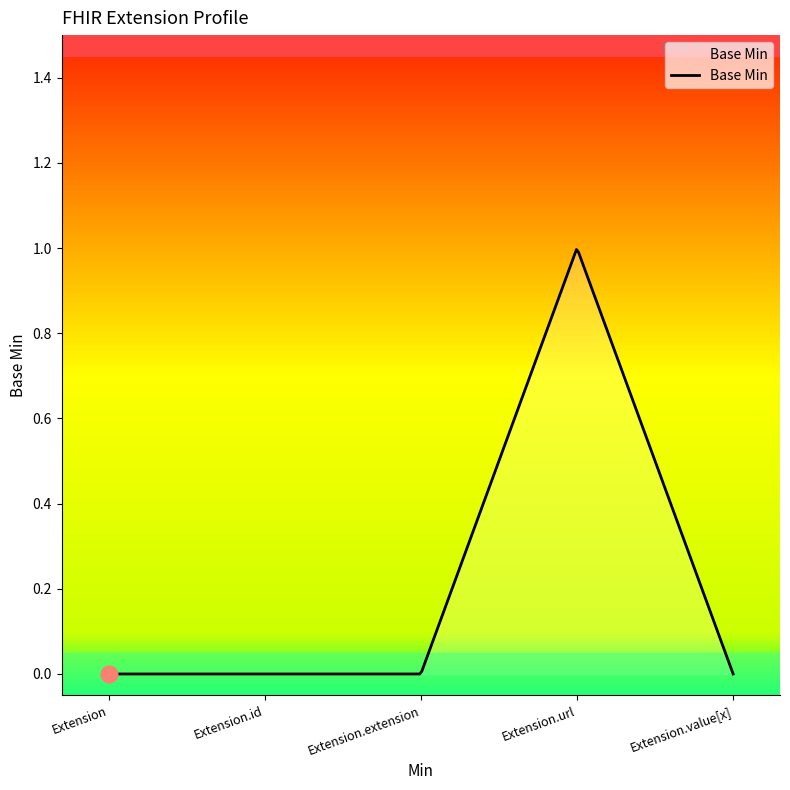

How many lines are shown in the chart?

1